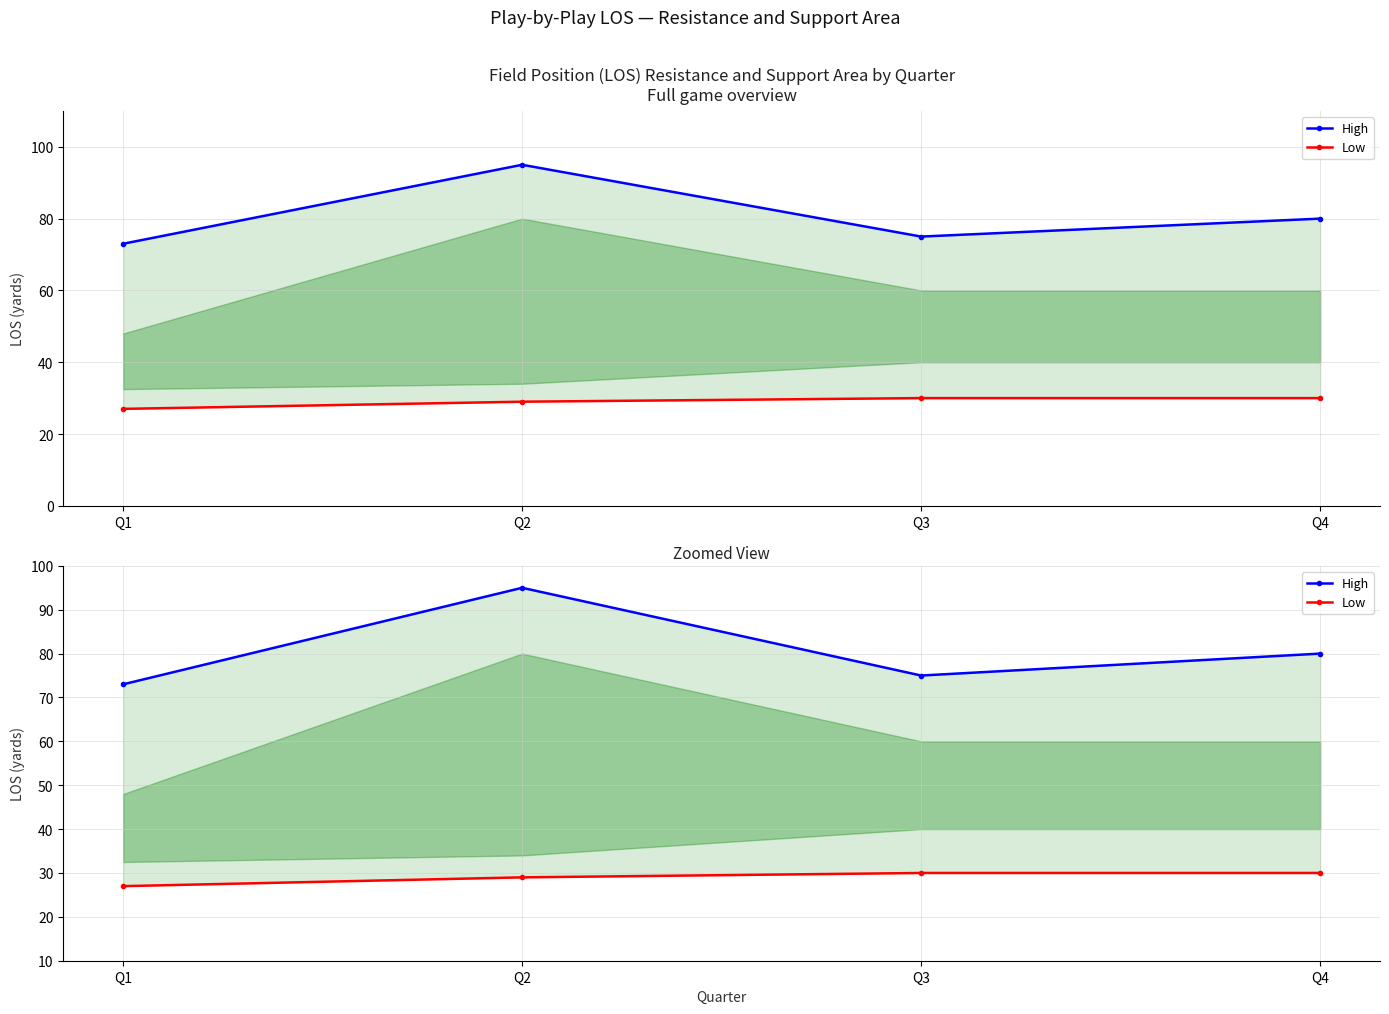

How many distinct data groups are displayed?

2